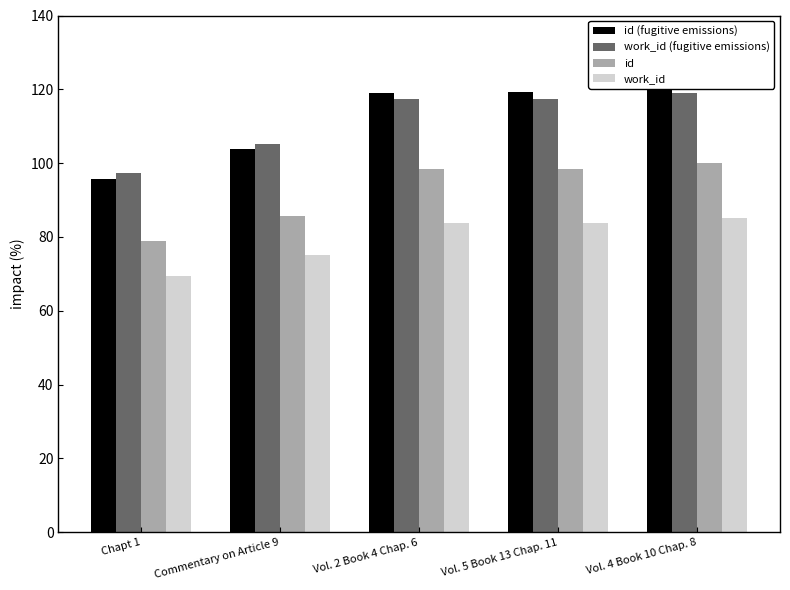

What are all the series names shown in the legend?

id (fugitive emissions), work_id (fugitive emissions), id, work_id